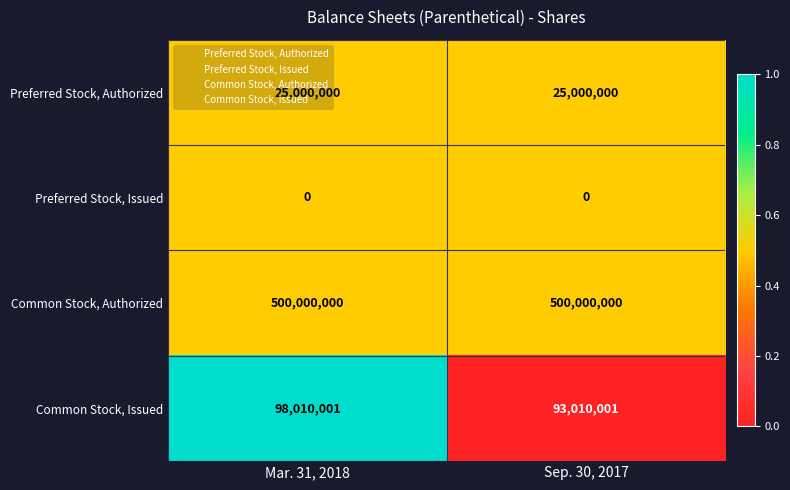

What is the sum of the Common Stock, Issued values at Sep. 30, 2017 and Mar. 31, 2018?

191020002